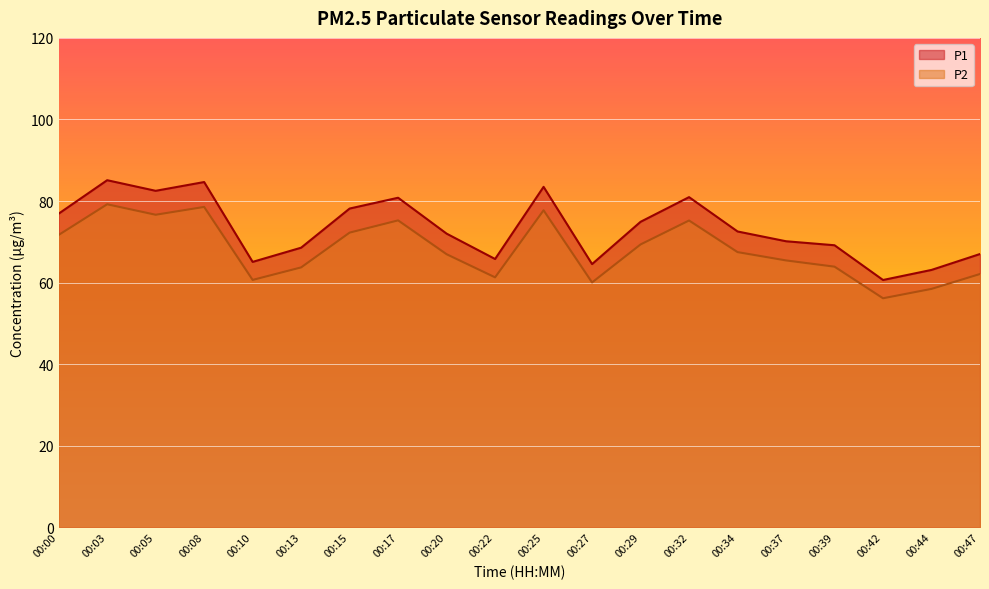

True or false: P1 and P2 intersect in this chart.

False